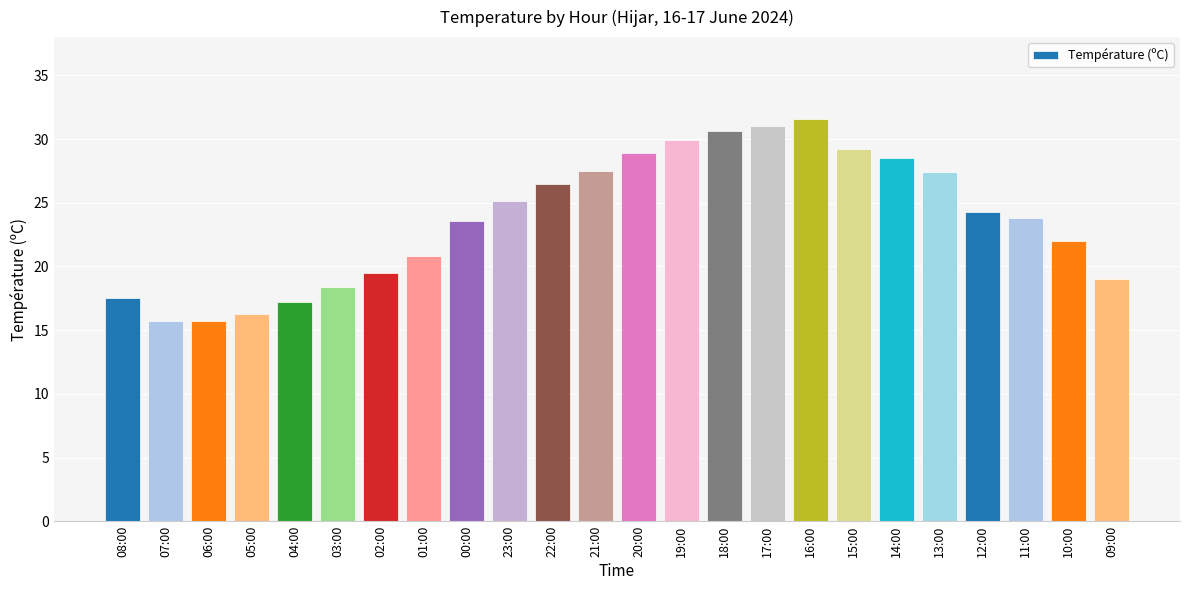

Which has a higher value, 01:00 or 04:00?

01:00